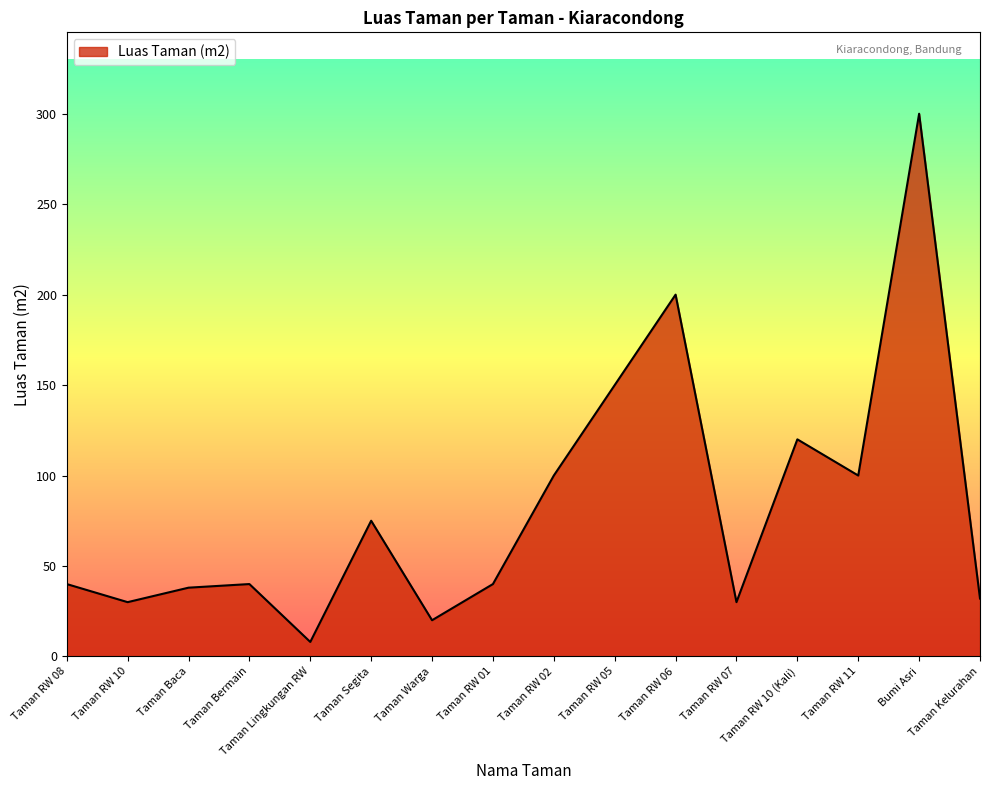

Reading right to left, extract all data points from this chart.

Taman Kelurahan=32	Bumi Asri=300	Taman RW 11=100	Taman RW 10 (Kali)=120	Taman RW 07=30	Taman RW 06=200	Taman RW 05=150	Taman RW 02=100	Taman RW 01=40	Taman Warga=20	Taman Segita=75	Taman Lingkungan RW=8	Taman Bermain=40	Taman Baca=38	Taman RW 10=30	Taman RW 08=40